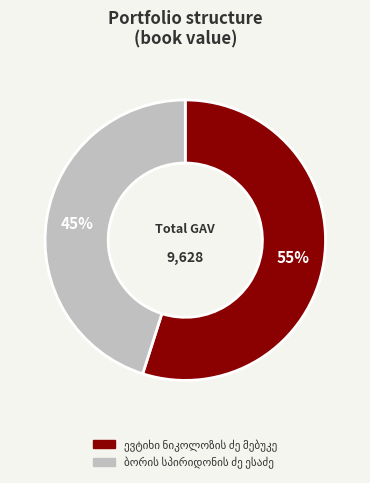

Does any single category account for the majority?

Yes